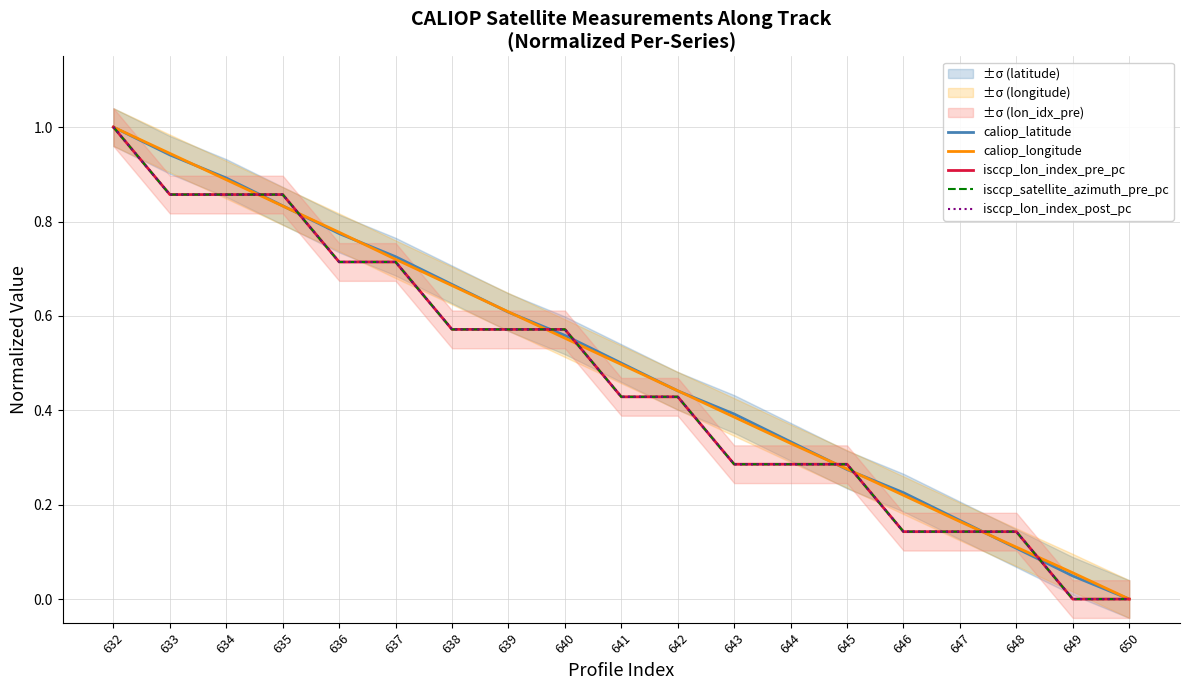

Which category has the highest value in the isccp_lon_index_post_pc series?

632